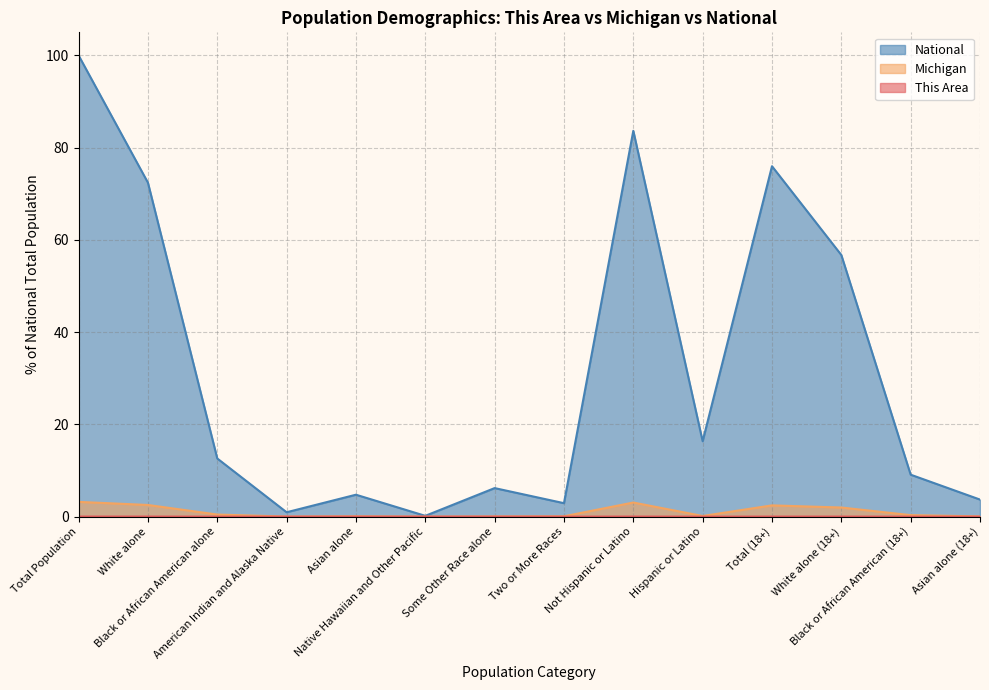

At which category is the sum across all series the highest?

Total Population